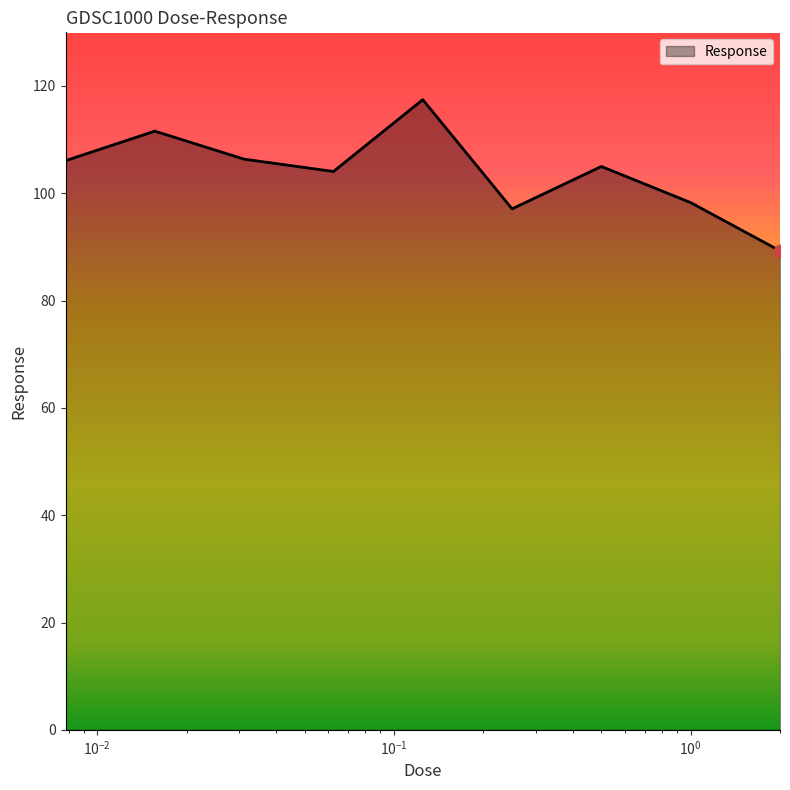

What is the smallest value displayed?

89.3